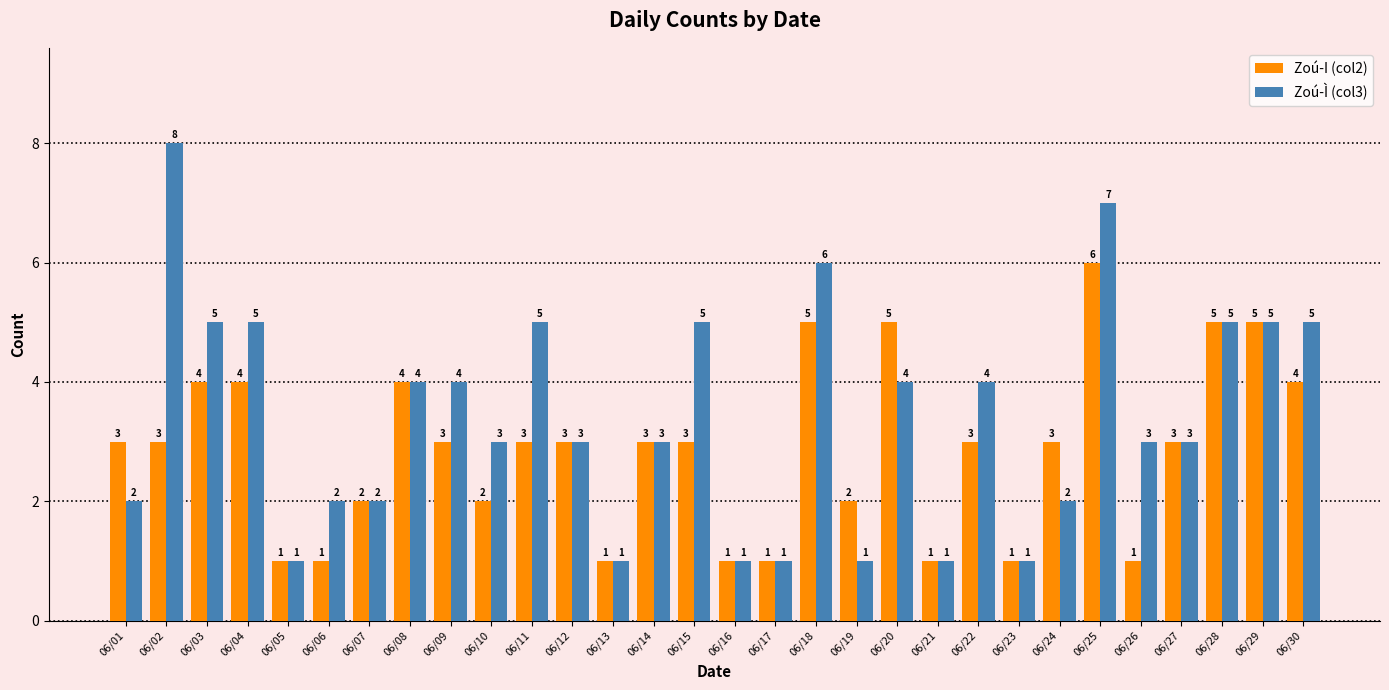

Reading left to right, transcribe all the data shown in this chart.

Zoú-I (col2): 06/01=3	06/02=3	06/03=4	06/04=4	06/05=1	06/06=1	06/07=2	06/08=4	06/09=3	06/10=2	06/11=3	06/12=3	06/13=1	06/14=3	06/15=3	06/16=1	06/17=1	06/18=5	06/19=2	06/20=5	06/21=1	06/22=3	06/23=1	06/24=3	06/25=6	06/26=1	06/27=3	06/28=5	06/29=5	06/30=4
Zoú-Ì (col3): 06/01=2	06/02=8	06/03=5	06/04=5	06/05=1	06/06=2	06/07=2	06/08=4	06/09=4	06/10=3	06/11=5	06/12=3	06/13=1	06/14=3	06/15=5	06/16=1	06/17=1	06/18=6	06/19=1	06/20=4	06/21=1	06/22=4	06/23=1	06/24=2	06/25=7	06/26=3	06/27=3	06/28=5	06/29=5	06/30=5